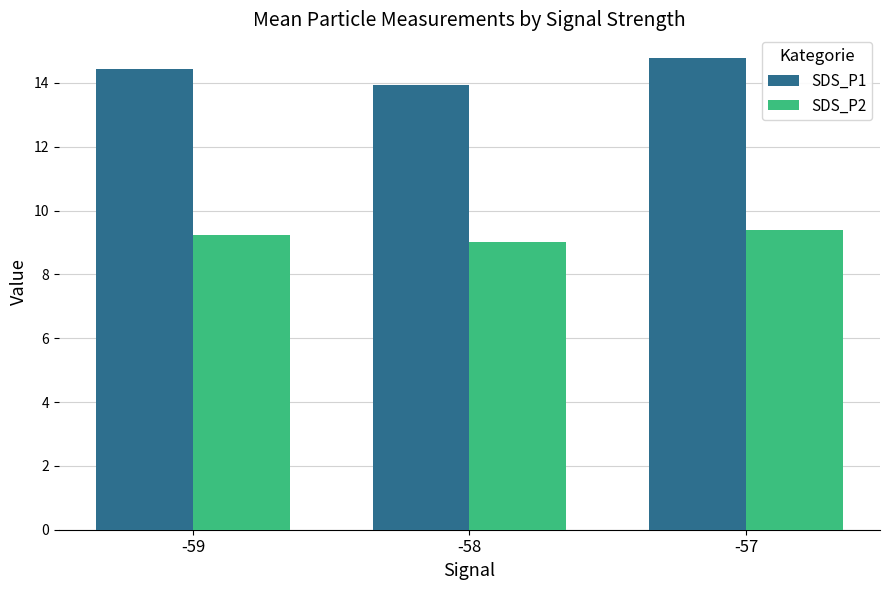

Does the chart contain stacked bars?

No